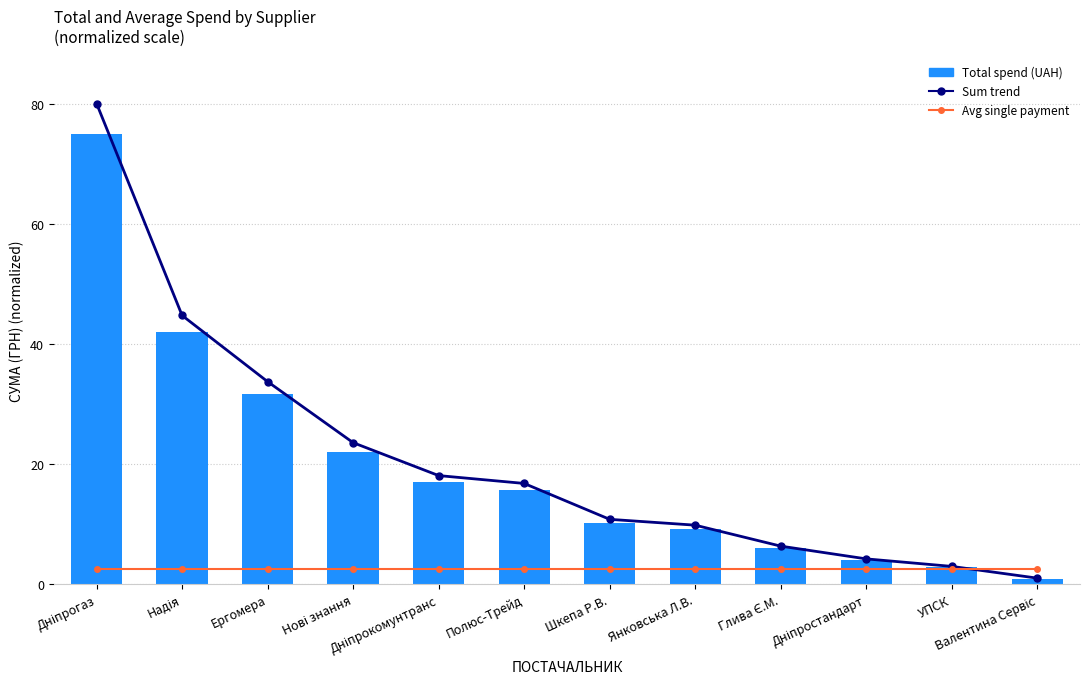

At which category is the sum across all series the highest?

Дніпрогаз